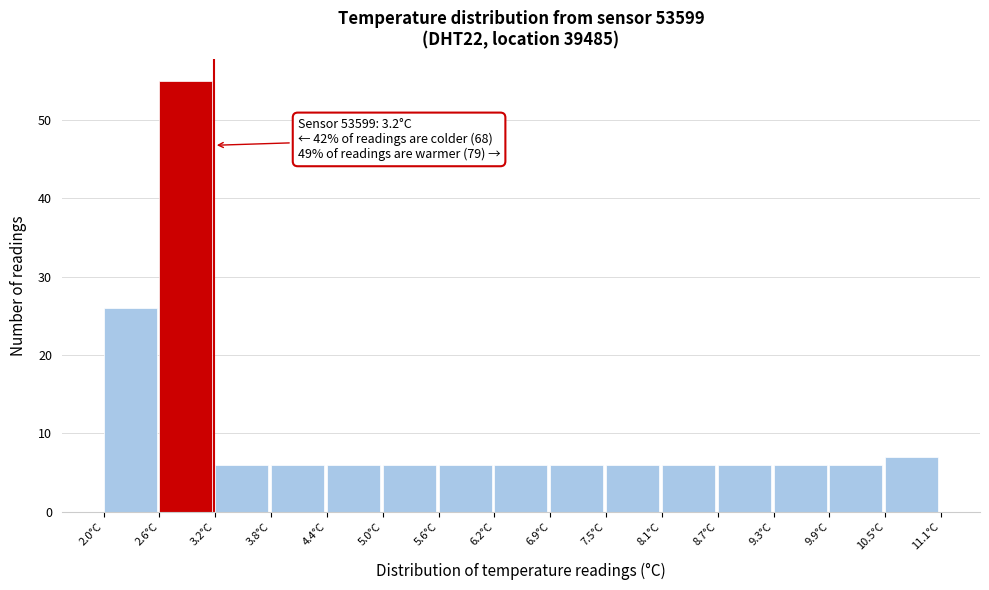

Which range on the x-axis has the tallest bar?

2.6 to 3.2